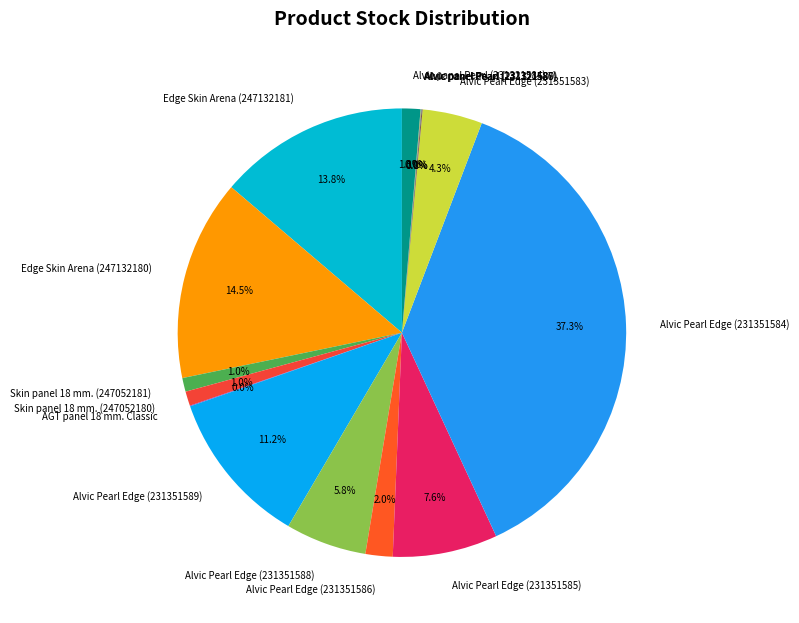

The Alvic panel Pearl (231321584) slice represents 1% of the pie. True or false?

True